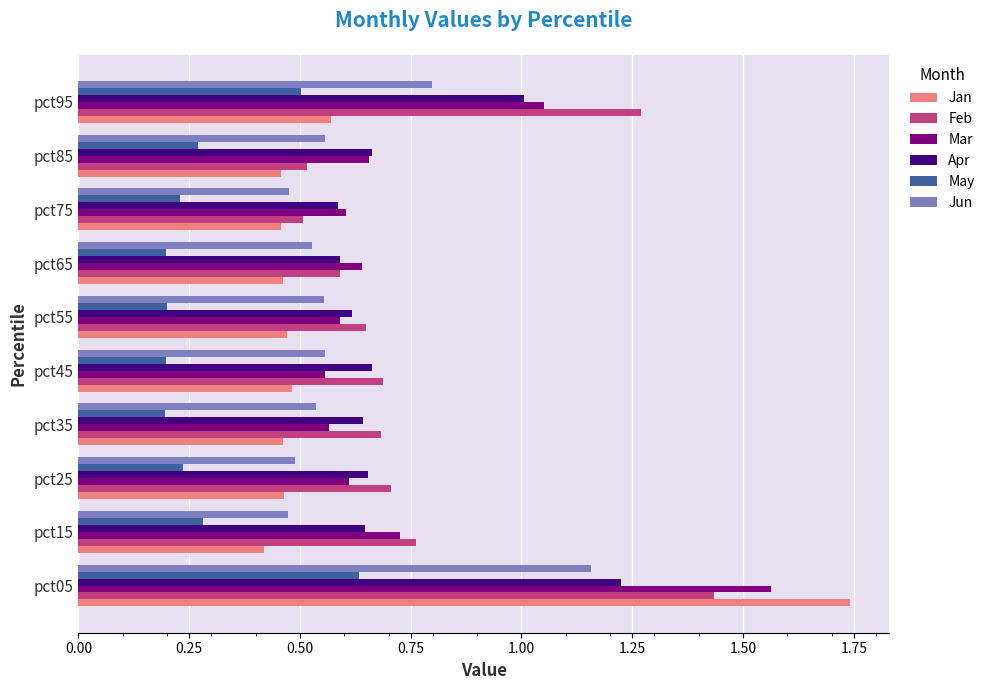

What is the difference between the maximum and minimum values in the Mar series?

1.0